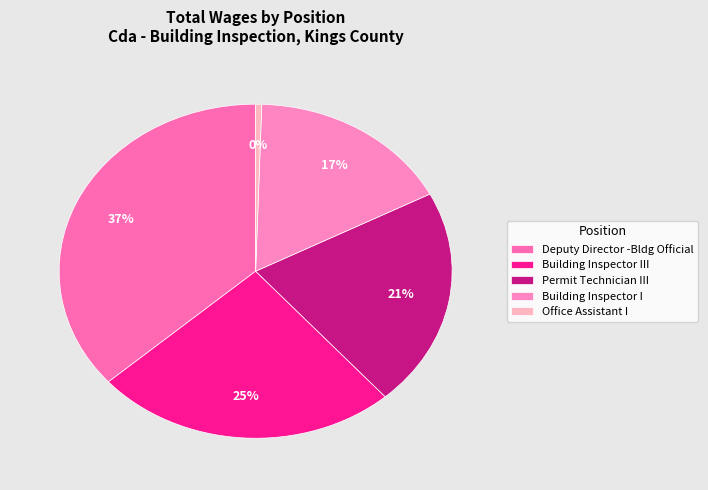

How many slices are in this pie chart?

5